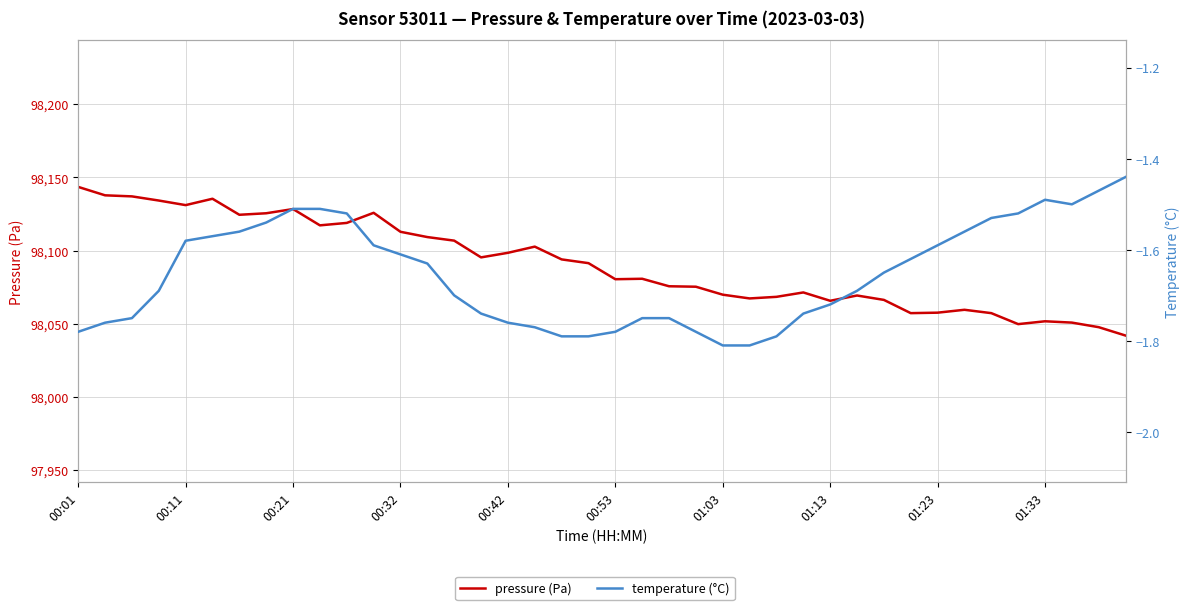

True or false: temperature and pressure cross at least once.

False